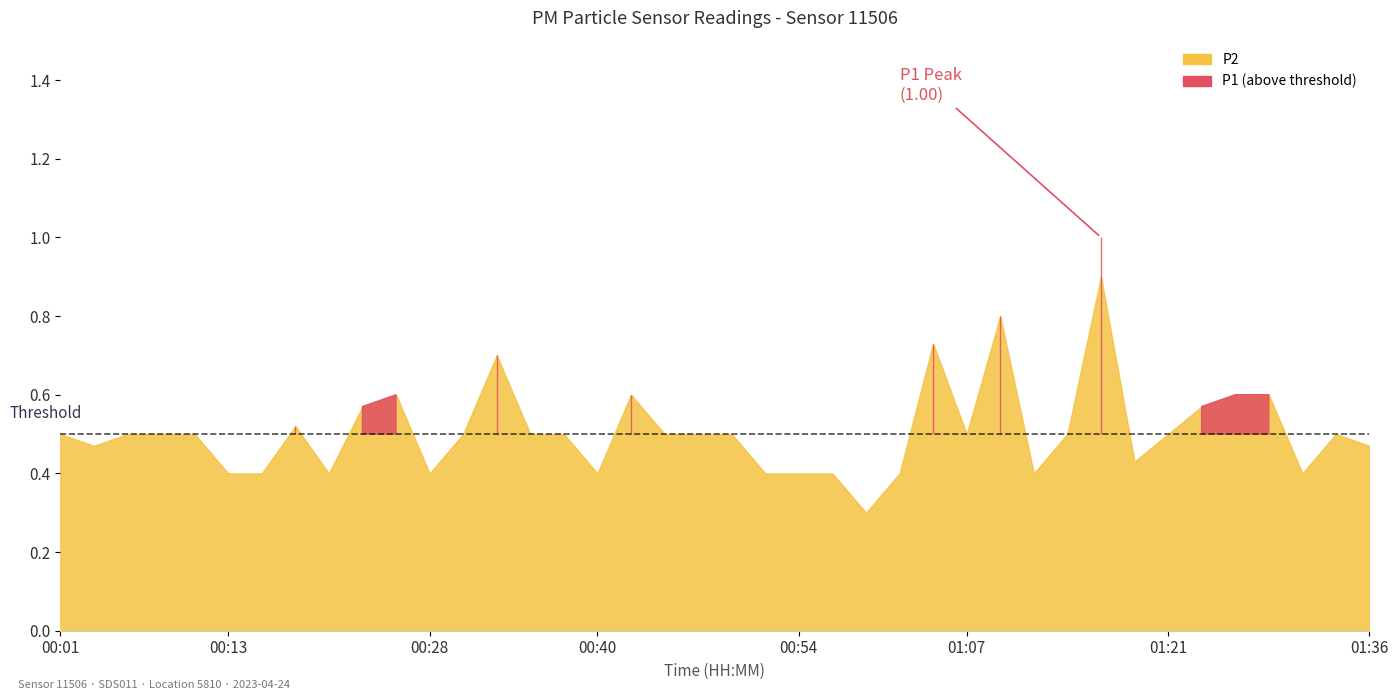

How many P2 values are between 0 and 1?

40